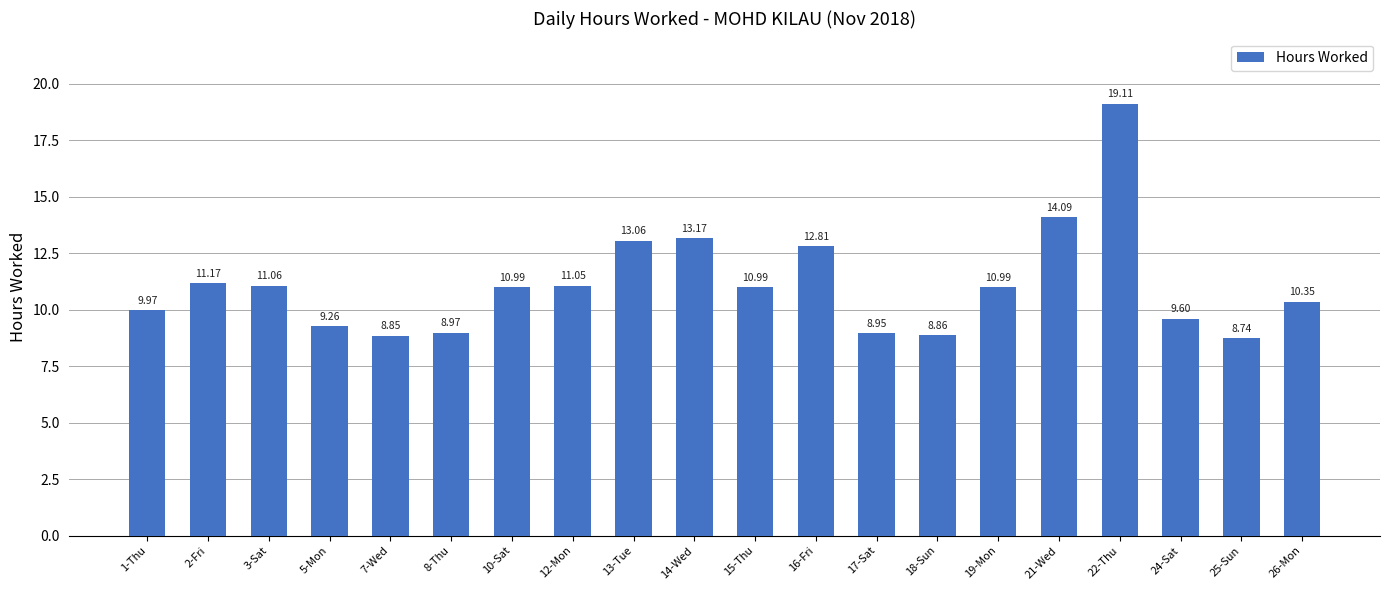

Read the value at 25-Sun.

8.7